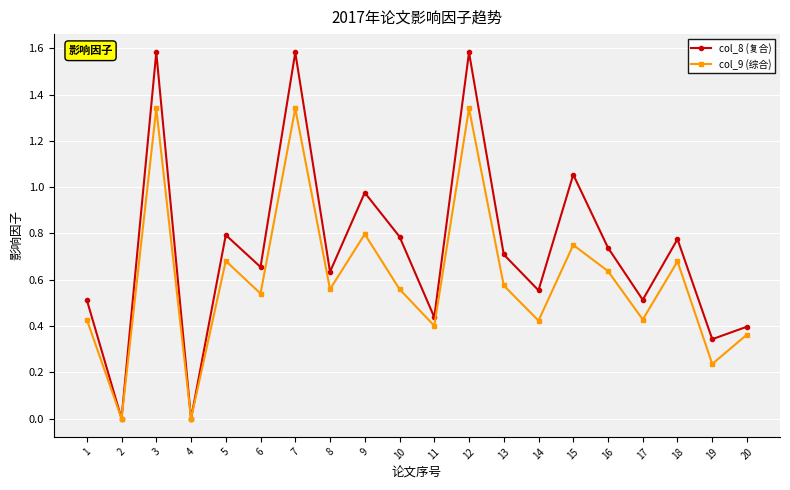

Is it true that col_8 (复合) equals 0.4 at 6?

False